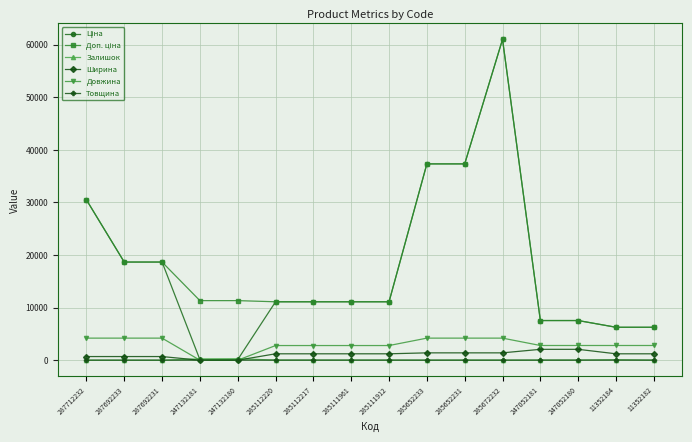

Is it true that Довжина equals 0.0 at 247132180?

True